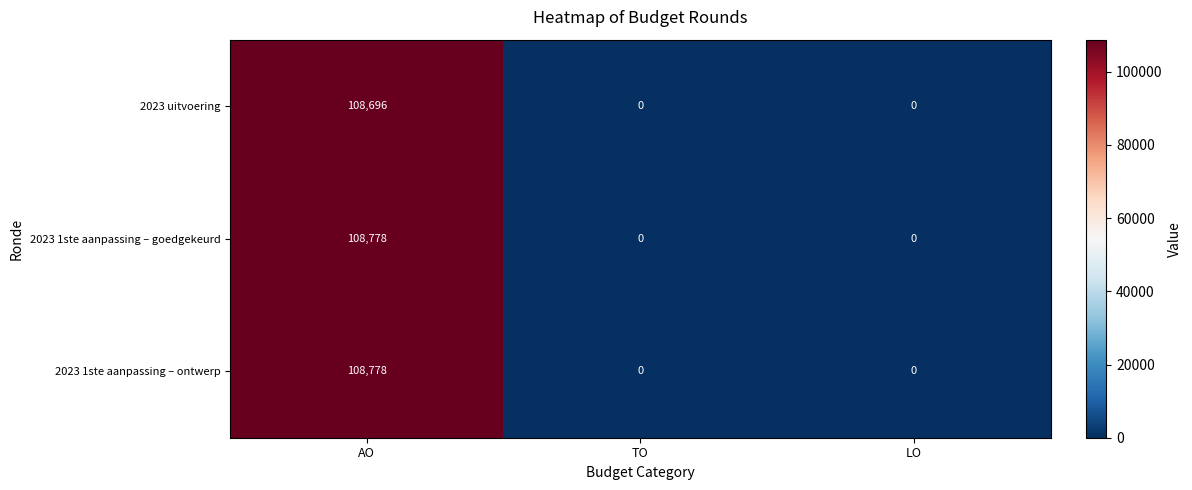

Reading left to right, extract all data points from this chart.

2023 uitvoering: AO=108696	TO=0	LO=0
2023 1ste aanpassing – goedgekeurd: AO=108778	TO=0	LO=0
2023 1ste aanpassing – ontwerp: AO=108778	TO=0	LO=0